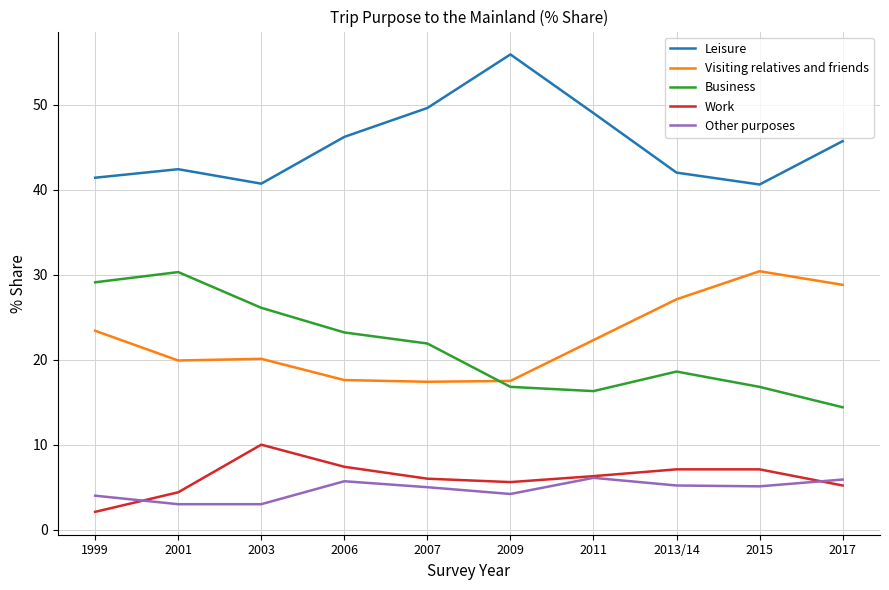

Is the value of Other purposes at 1999 greater than the value of Work at 2009?

No